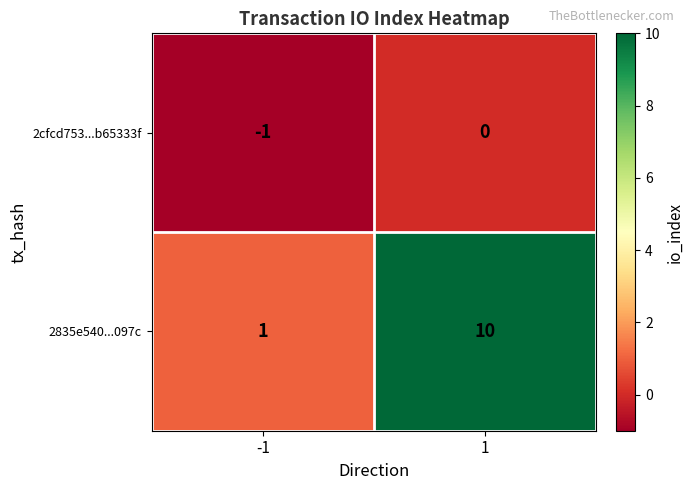

What is the maximum value for 2835e540...097c?

10